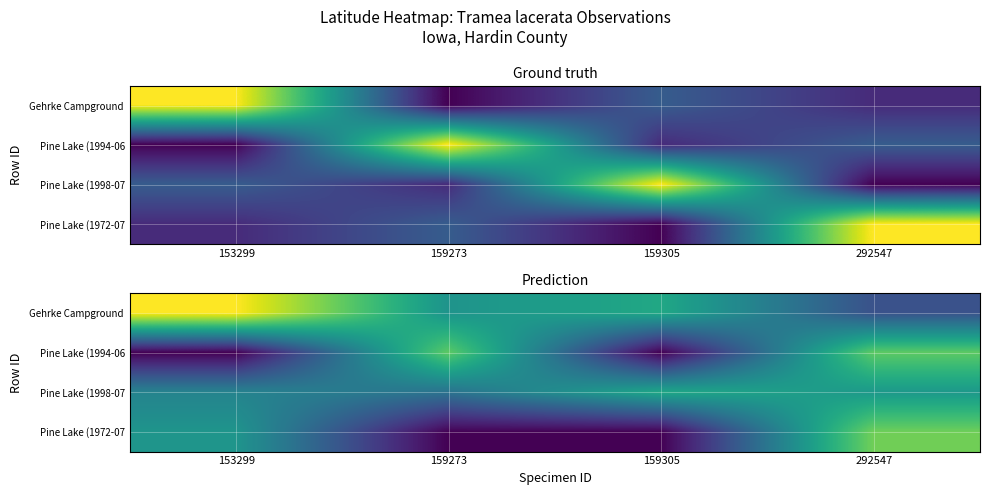

Which has a higher value, 159305 or 292547?

159305